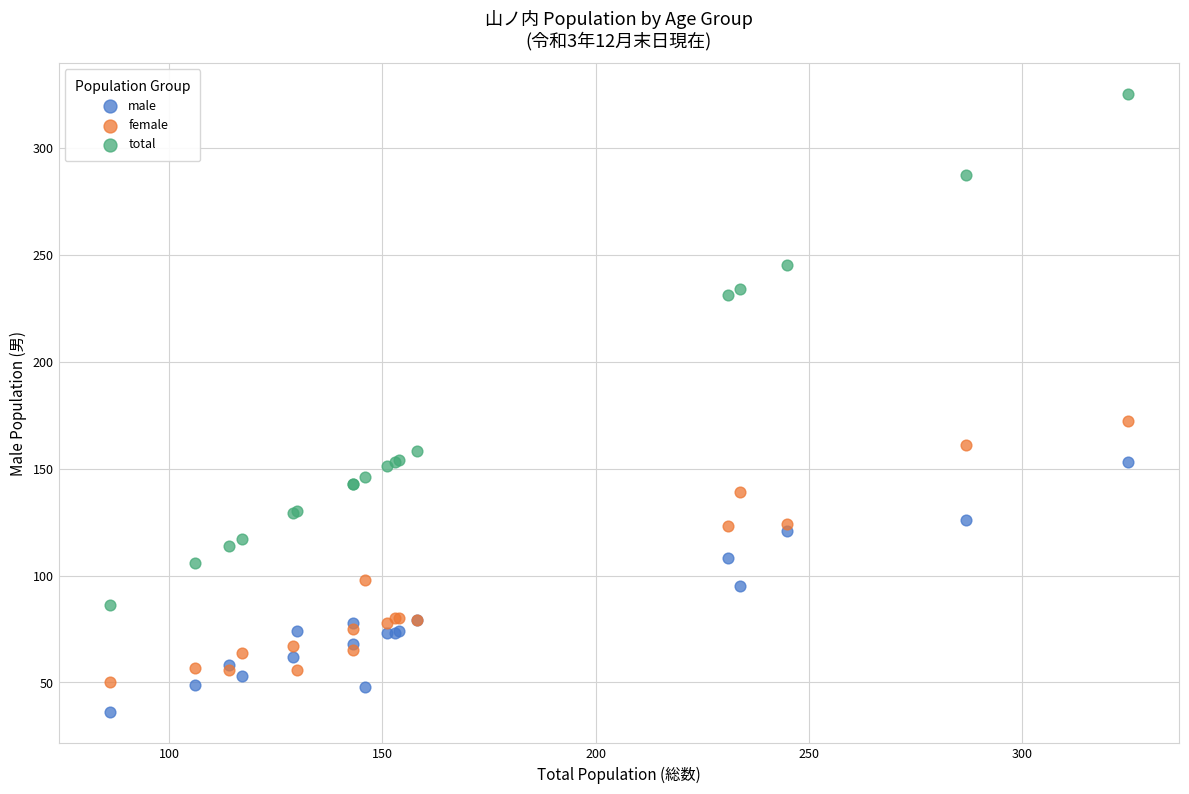

Which series has the widest spread of Y values?

total